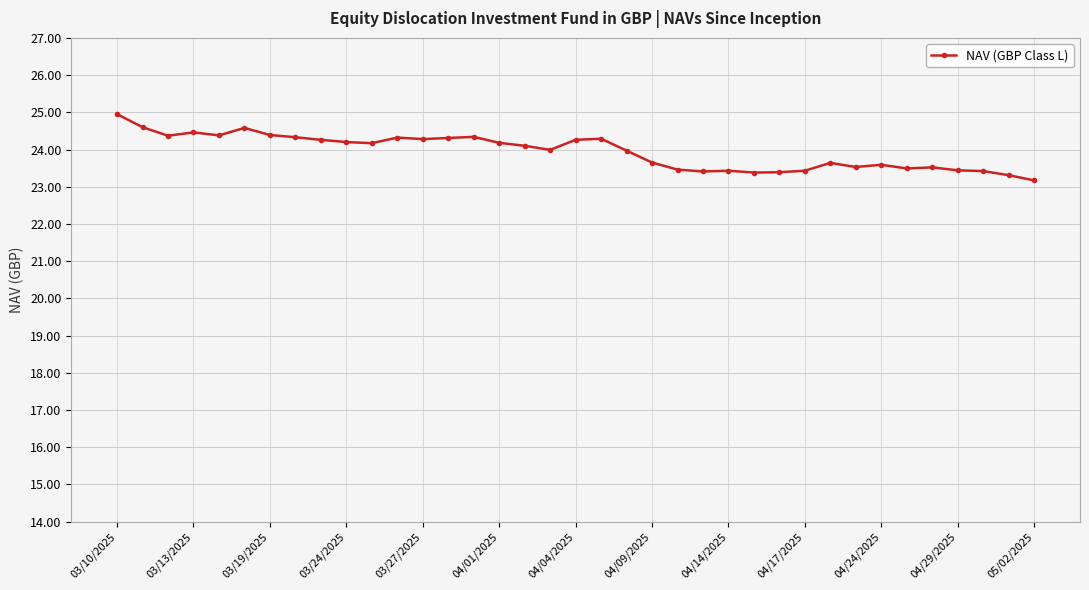

True or false: there are more than 1 points higher than both neighbors.

True